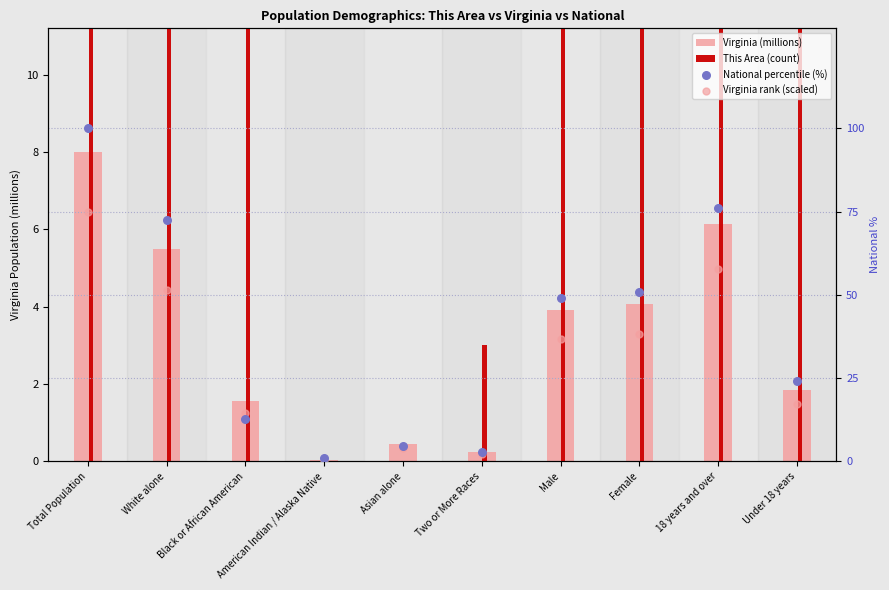

Which series reaches the minimum Y coordinate?

This Area (count)